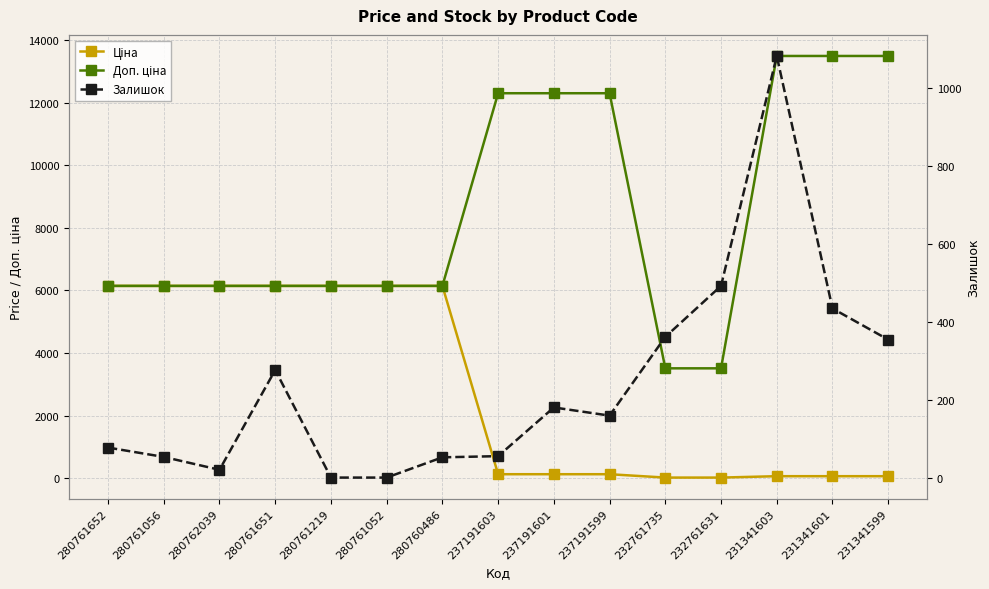

Where does the Доп. ціна series first go above 6143?

280761652